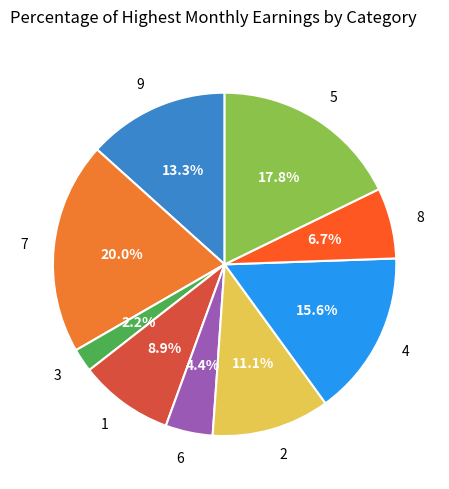

Is the sum of 6 and 8 greater than half?

No